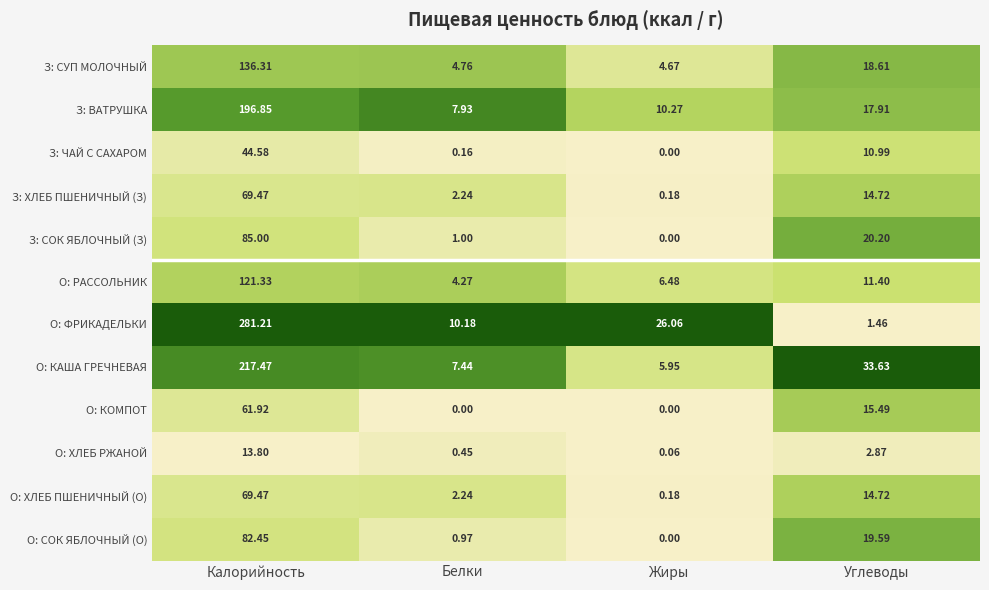

Rank the categories by З: СОК ЯБЛОЧНЫЙ (З) value from highest to lowest.

Калорийность, Углеводы, Белки, Жиры